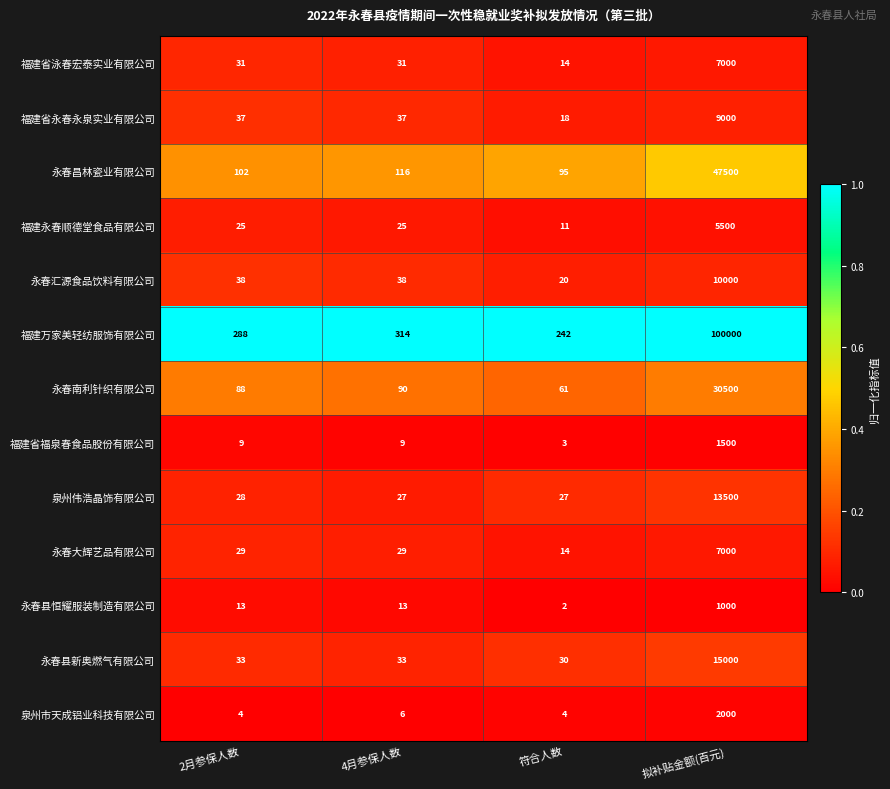

Which series has the widest spread of values?

福建万家美轻纺服饰有限公司